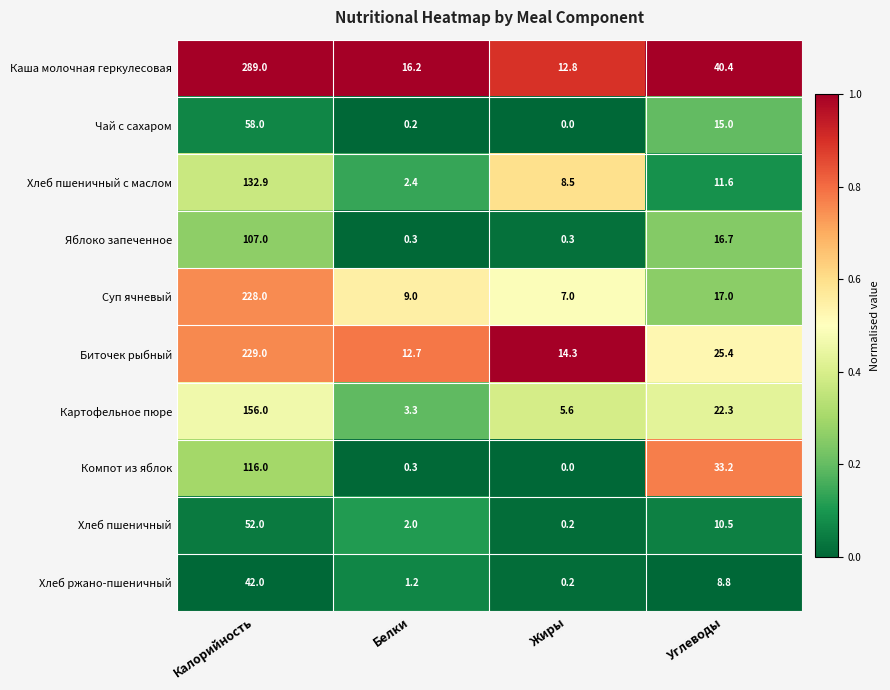

What is the total value across all series at Углеводы?

200.9